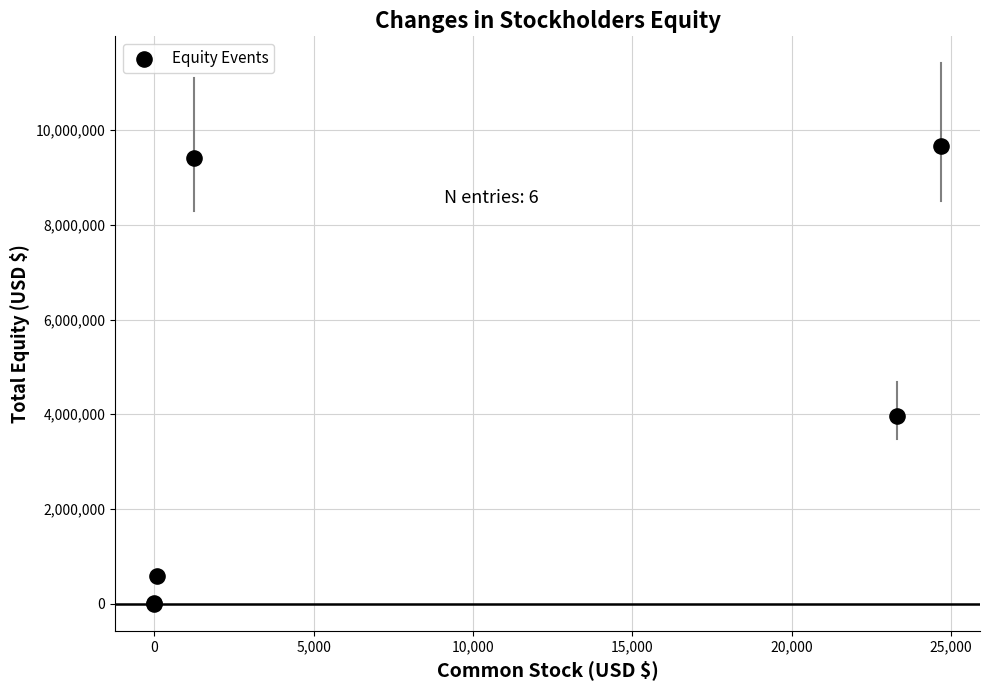

What Y value in the scatter plot is closest to 4832920?

3963183